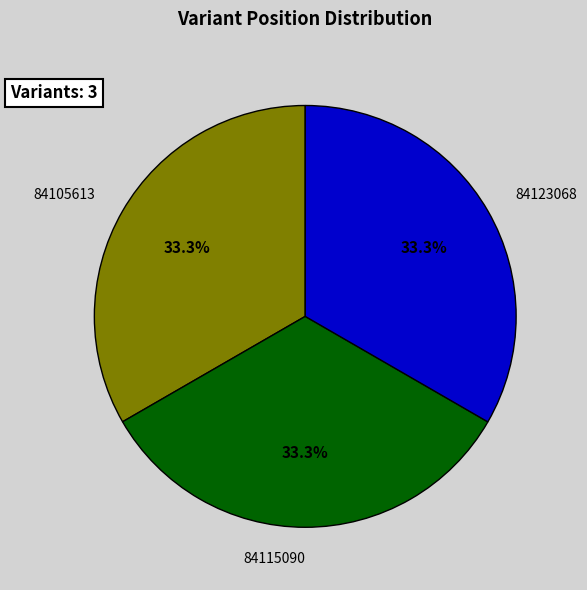

What portion of the pie excludes 84123068?

66.7%